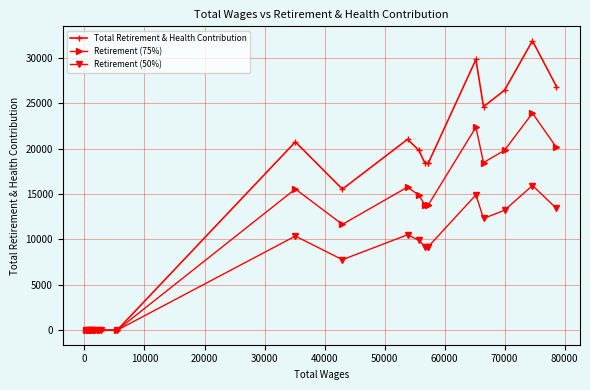

How many values in Retirement (50%) are above zero?

12